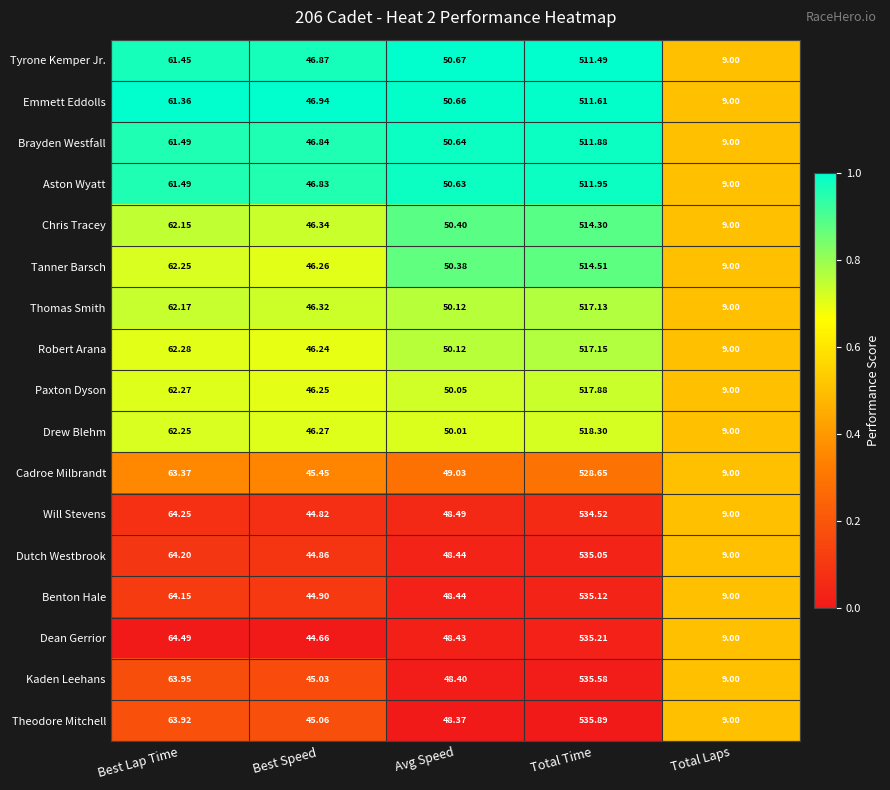

Which series has the widest spread of values?

Theodore Mitchell